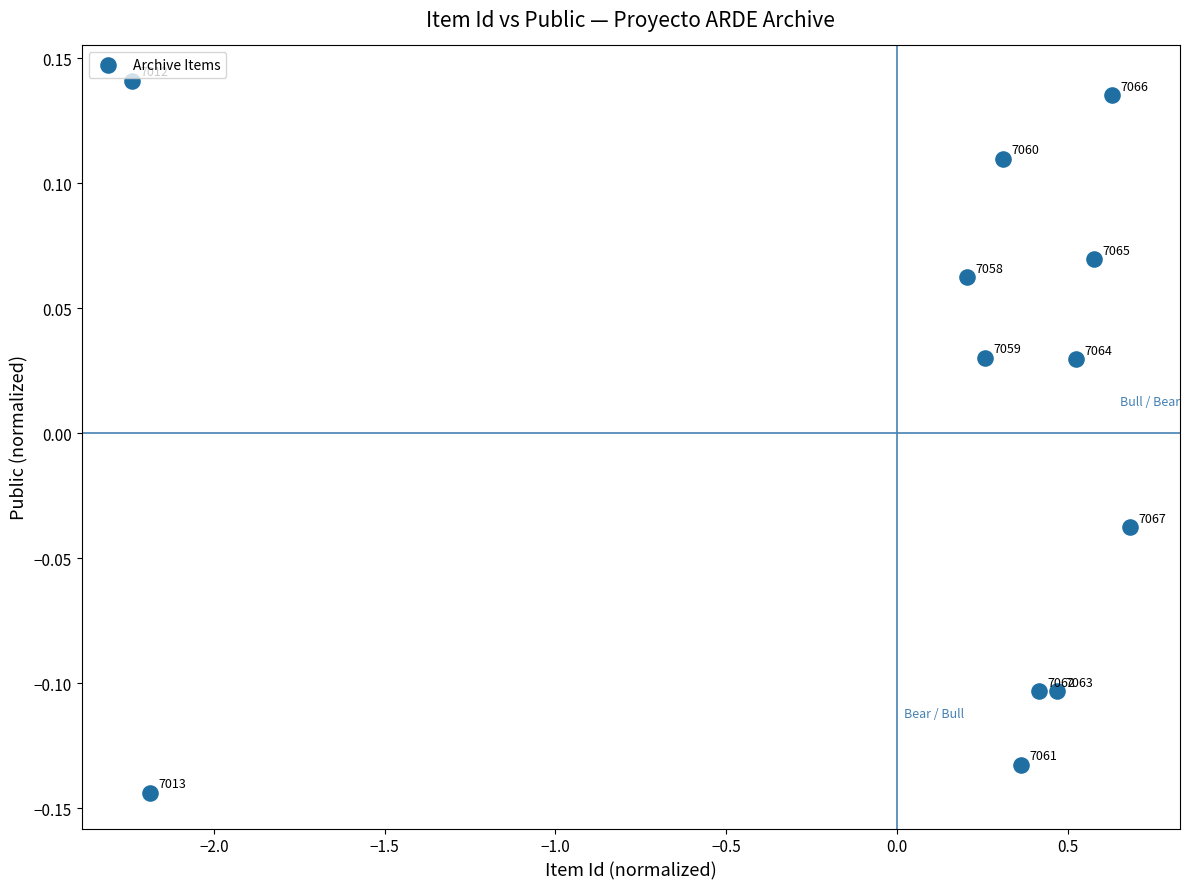

What is the range of X values (max minus min)?

2.9